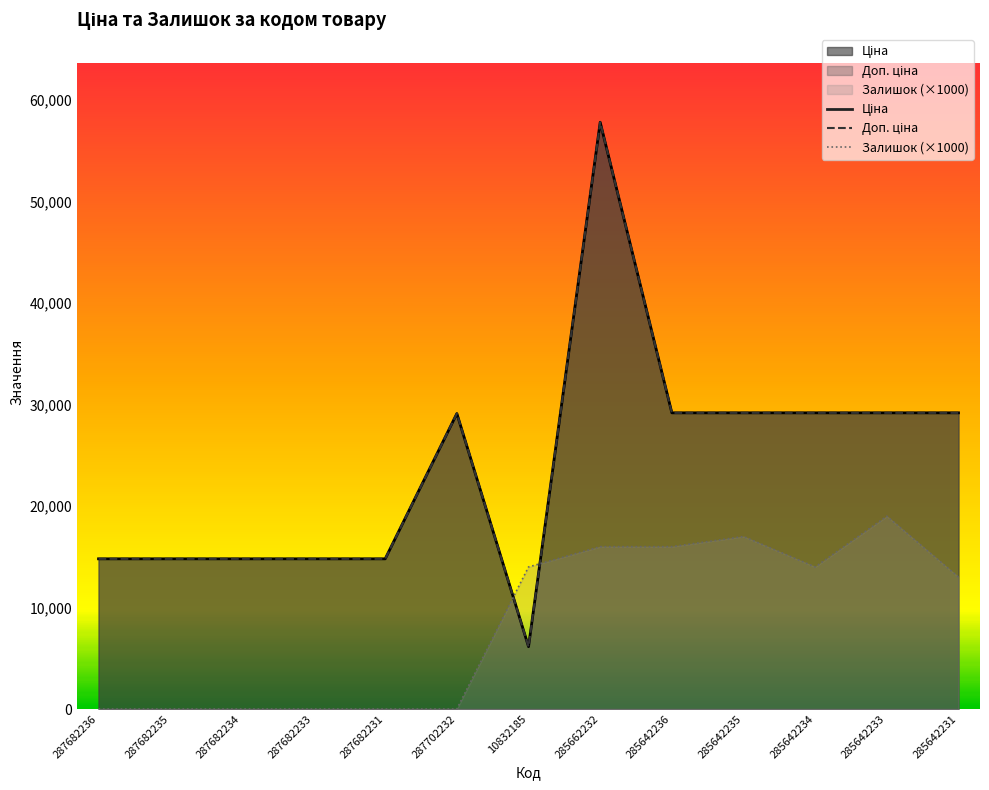

At how many categories does at least one series exceed 7799?

13